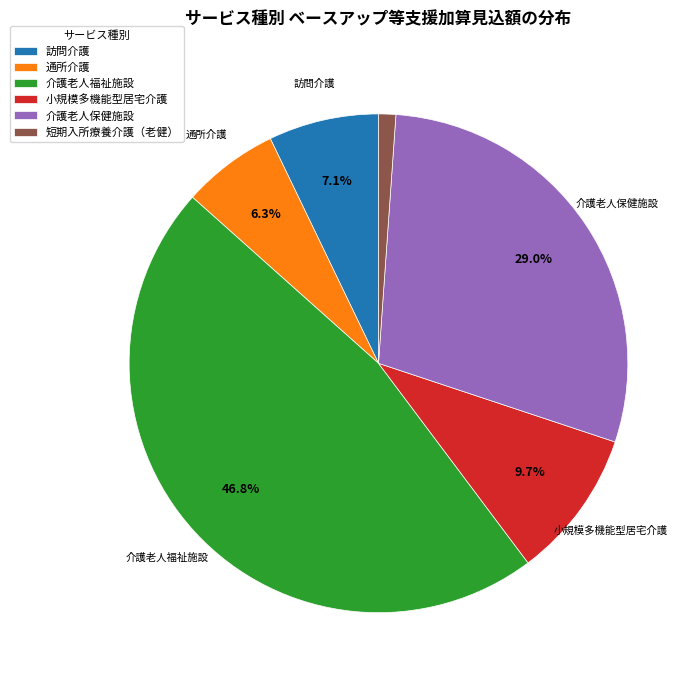

Which category has the biggest portion of the pie?

介護老人福祉施設